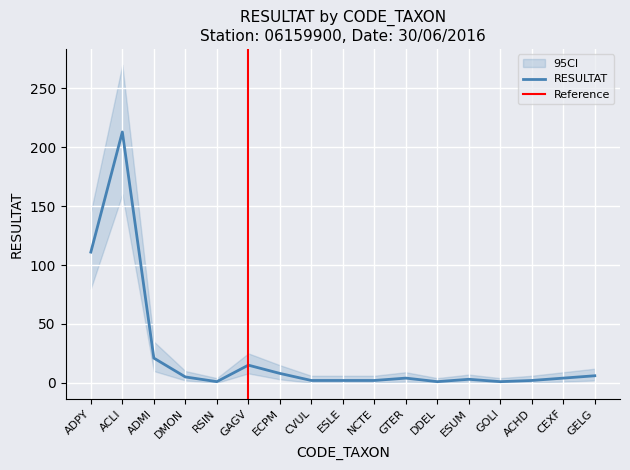

The value of RESULTAT at GAGV is 15. True or false?

True